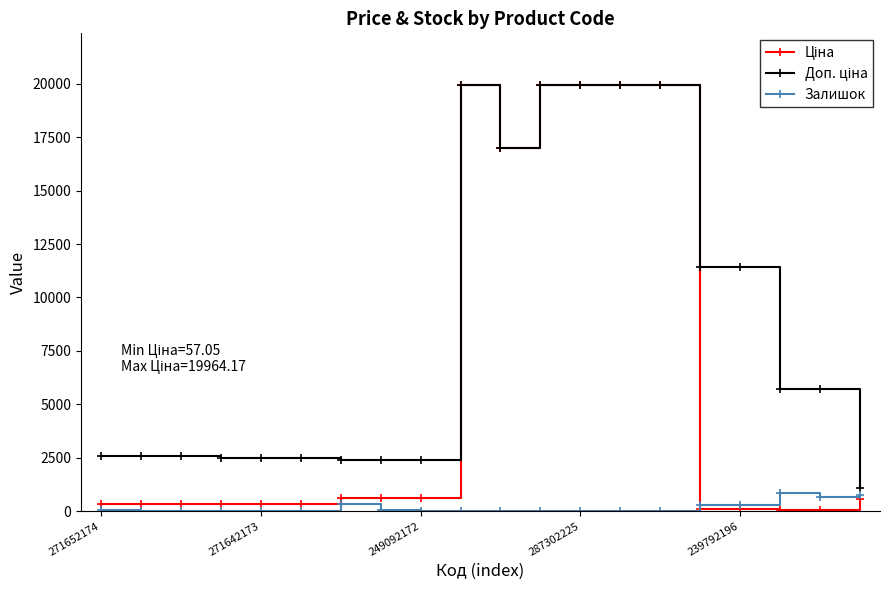

What is the maximum value shown in the chart?

19964.2